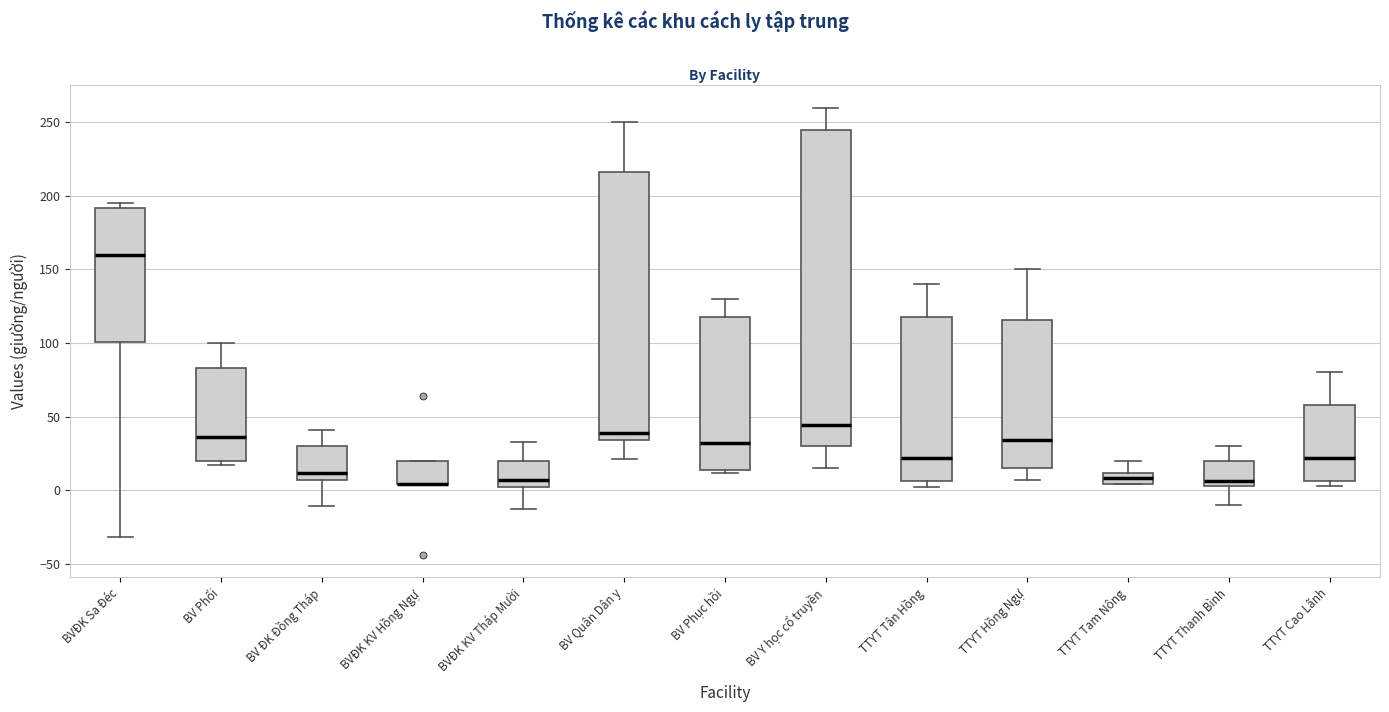

Where does the median line of the box for BVĐK KV Tháp Mười sit on the y-axis? The values are not printed on the chart, so give them approximately, as read against the axis.

5